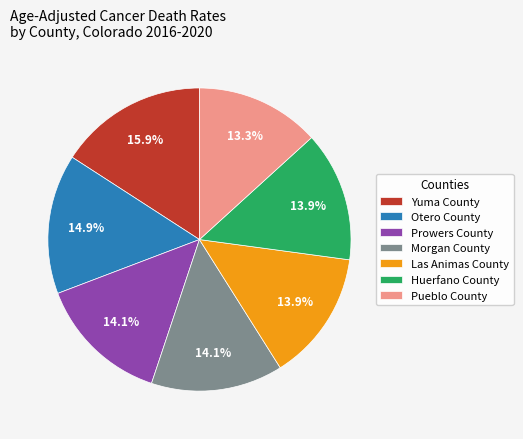

Is Pueblo County the majority of the pie?

No